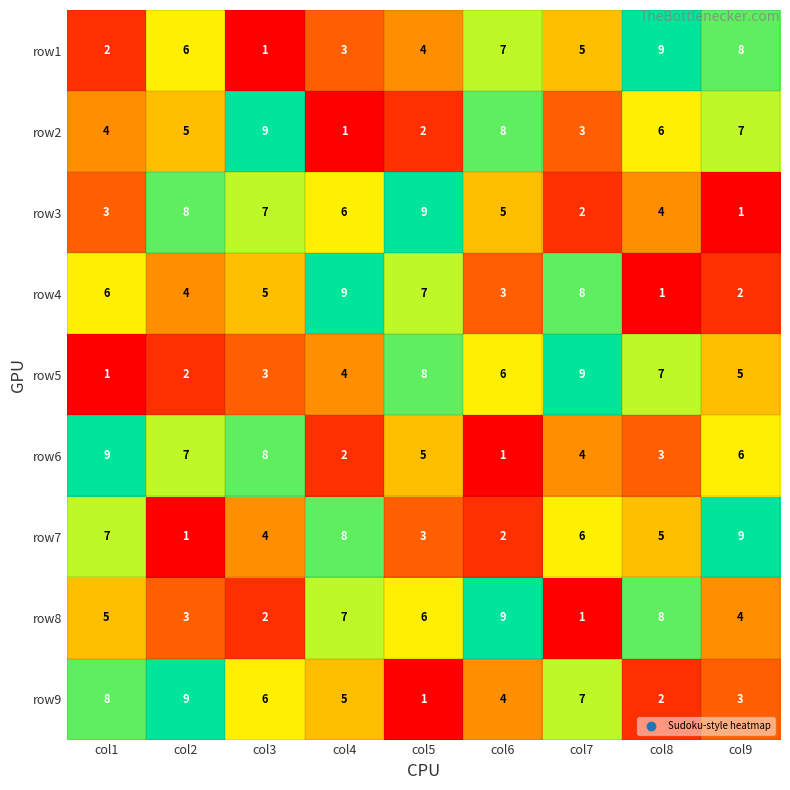

Which category has the lowest value in the row7 series?

col2